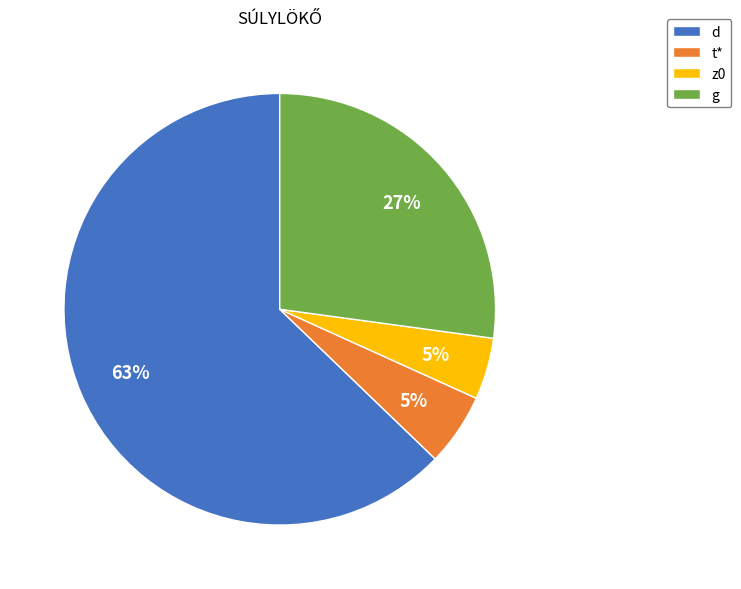

Which has a higher value, d or z0?

d